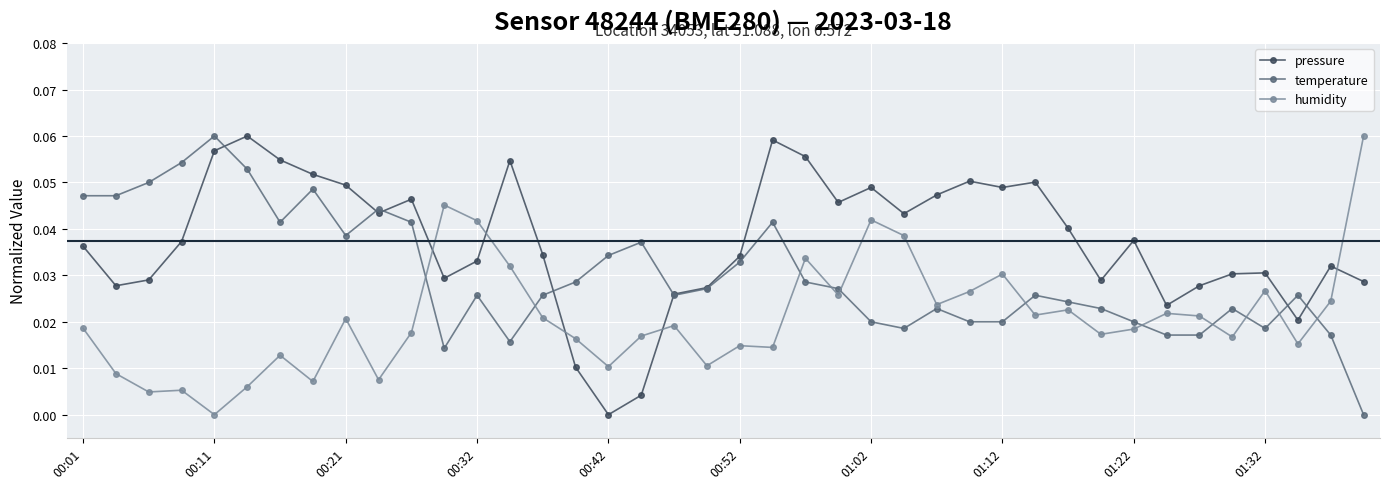

Rank the series by their average value, from lowest to highest.

humidity, temperature, pressure